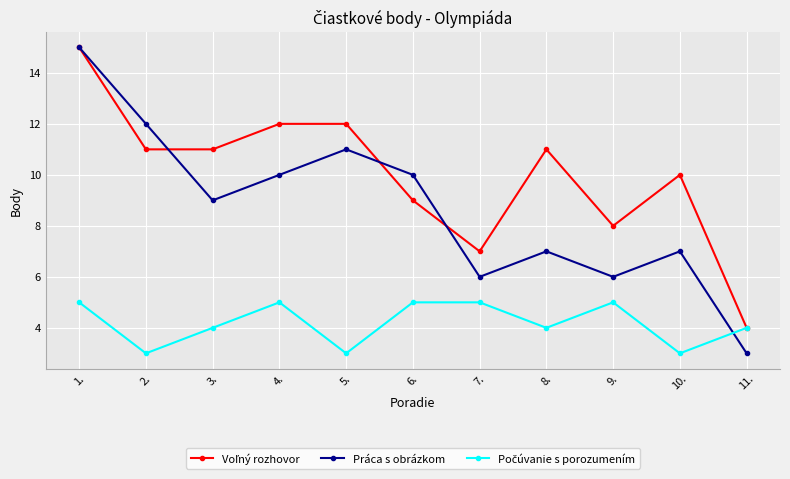

Is this an area chart (filled region under the line)?

No